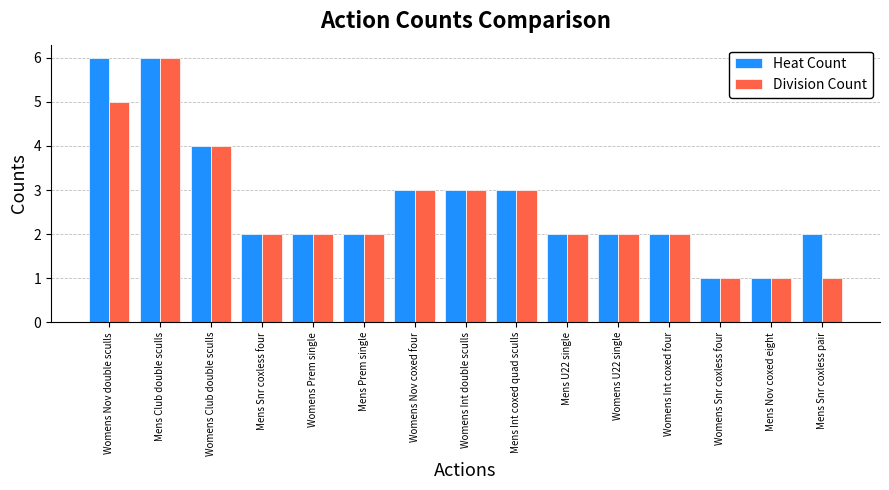

Does the chart contain stacked bars?

No